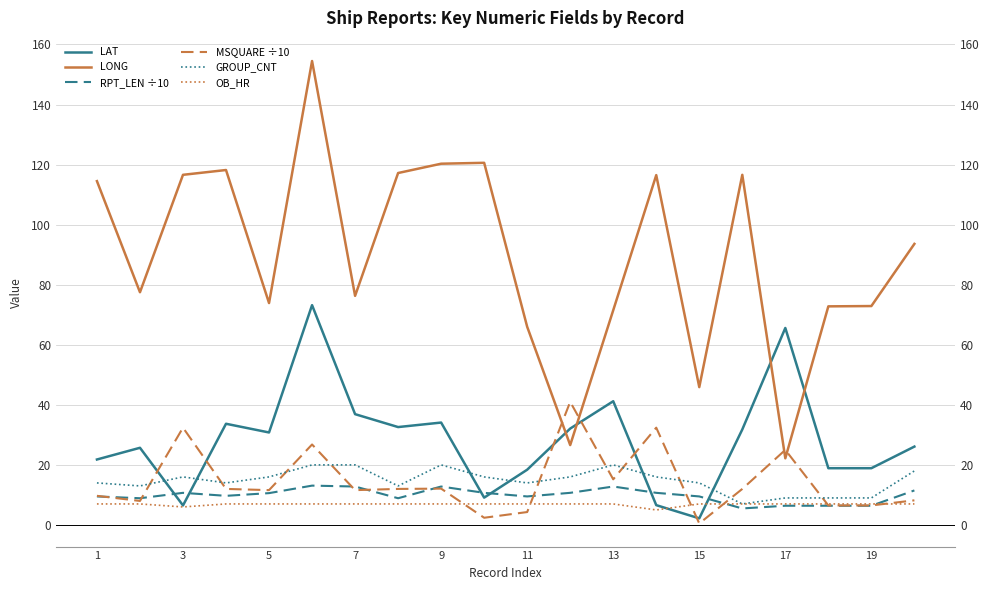

Is the value of LONG at 11 greater than the value of GROUP_CNT at 7?

Yes